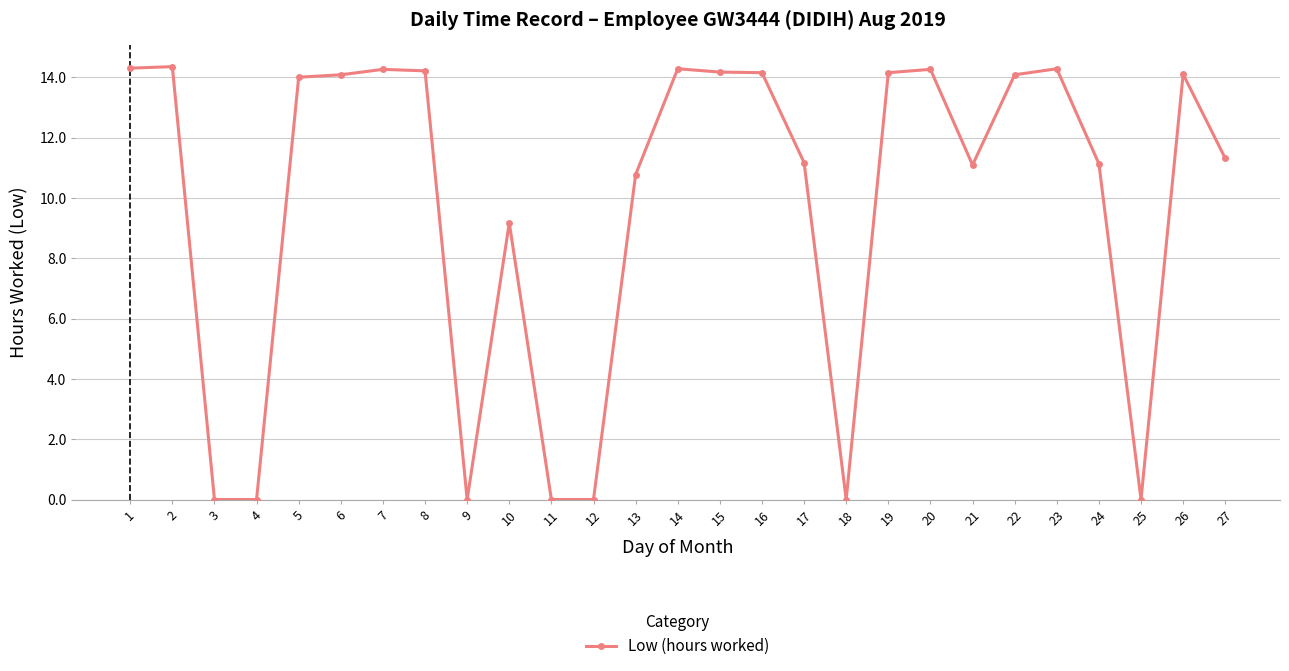

The value at 5 is 14.0. True or false?

True